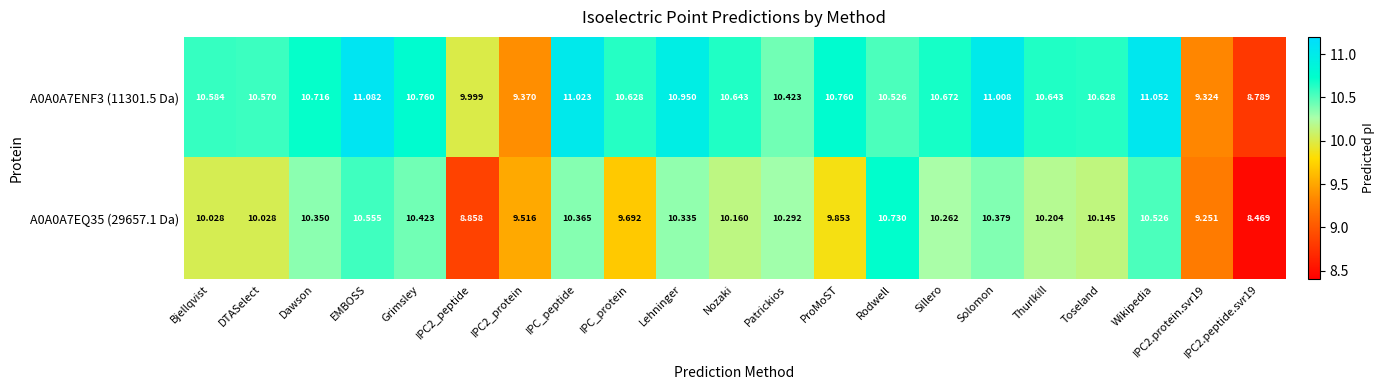

Is the value of A0A0A7ENF3 (11301.5 Da) at DTASelect greater than the value of A0A0A7EQ35 (29657.1 Da) at IPC2_protein?

Yes